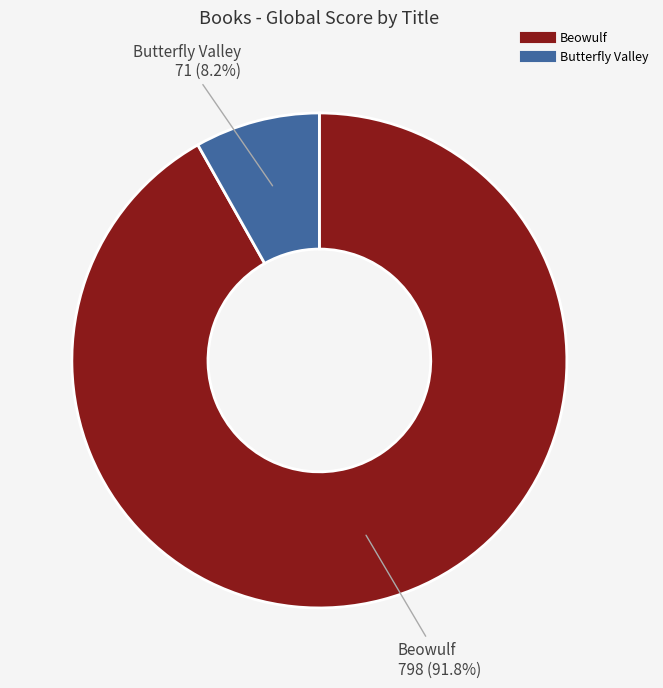

Do Butterfly Valley and Beowulf together represent more than half of the pie?

Yes